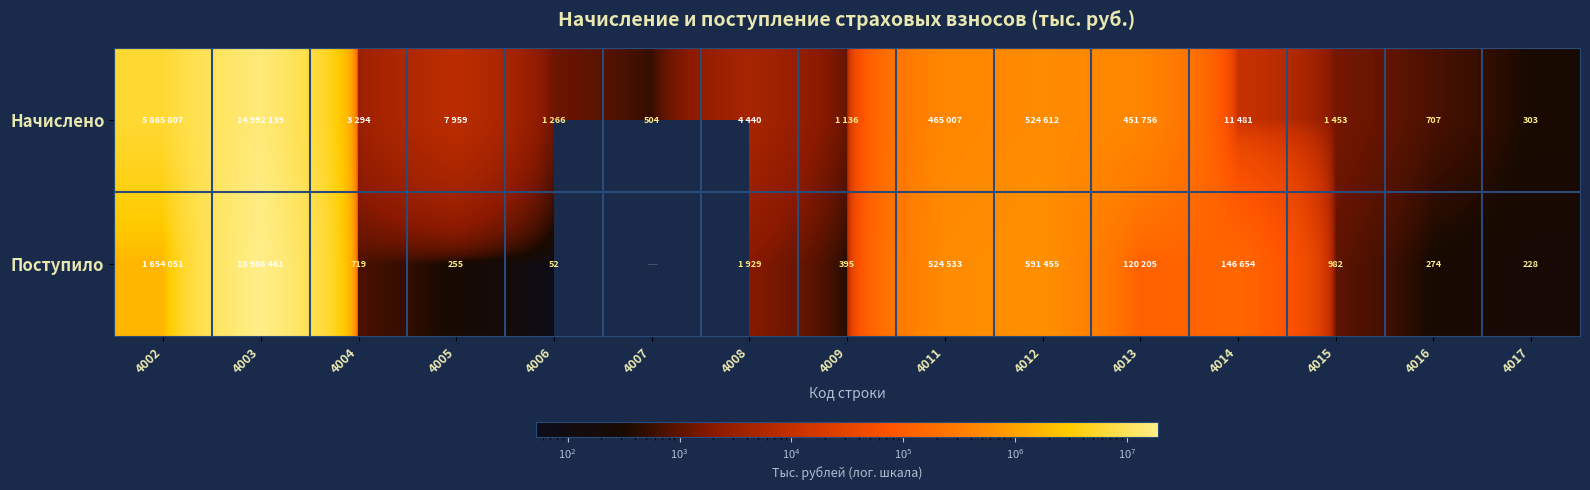

How many distinct data groups are displayed?

2